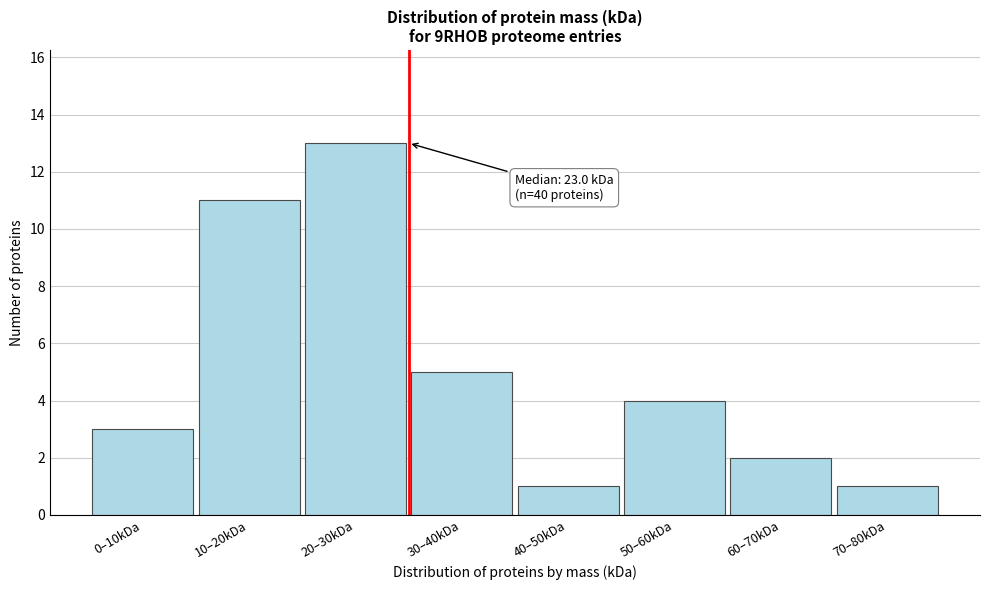

Reading left to right, extract all data points from this chart.

3	11	13	5	1	4	2	1